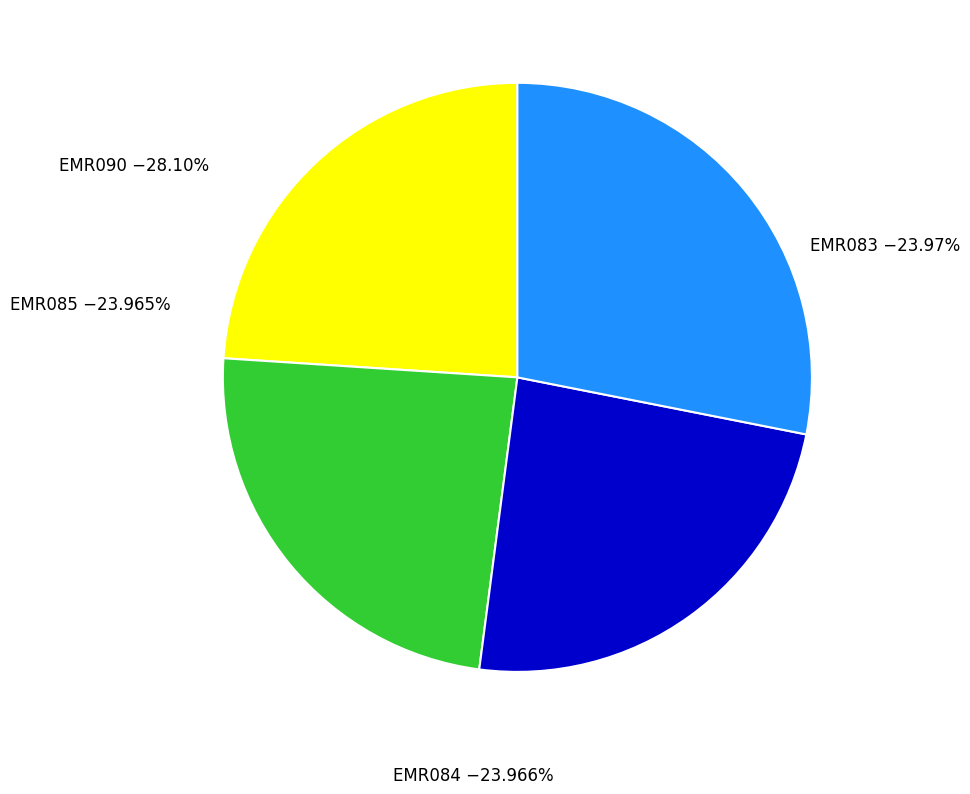

What is the total percentage of EMR084 and EMR085?

47.9%